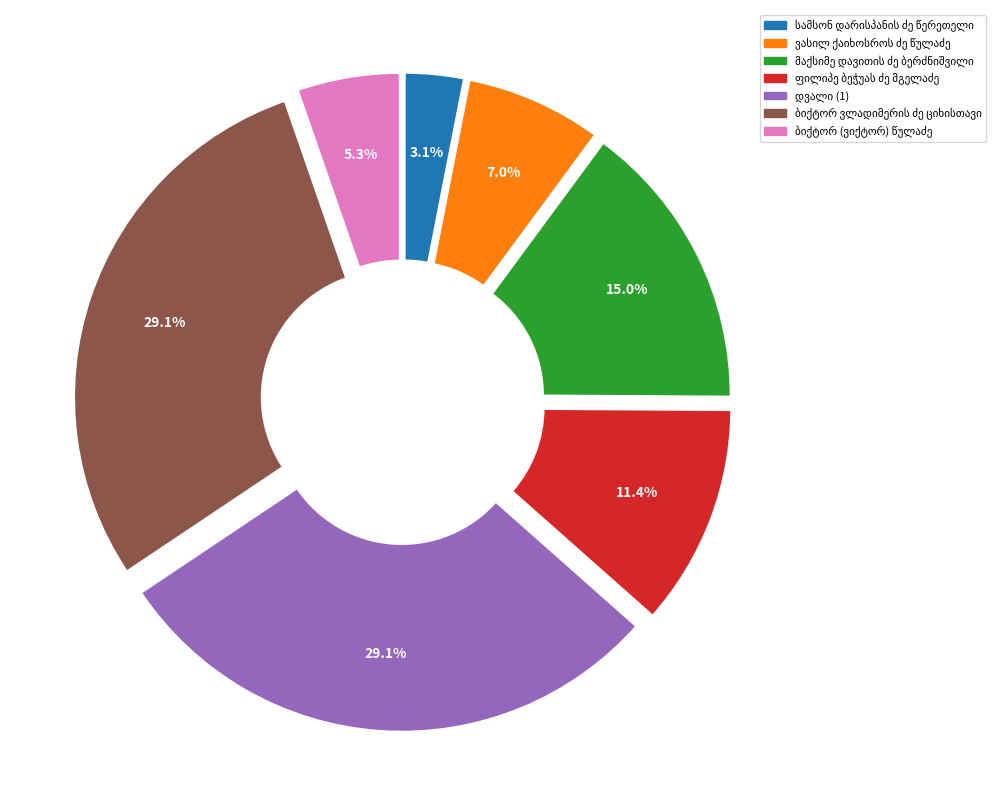

Is there any slice that represents more than half of the pie?

No